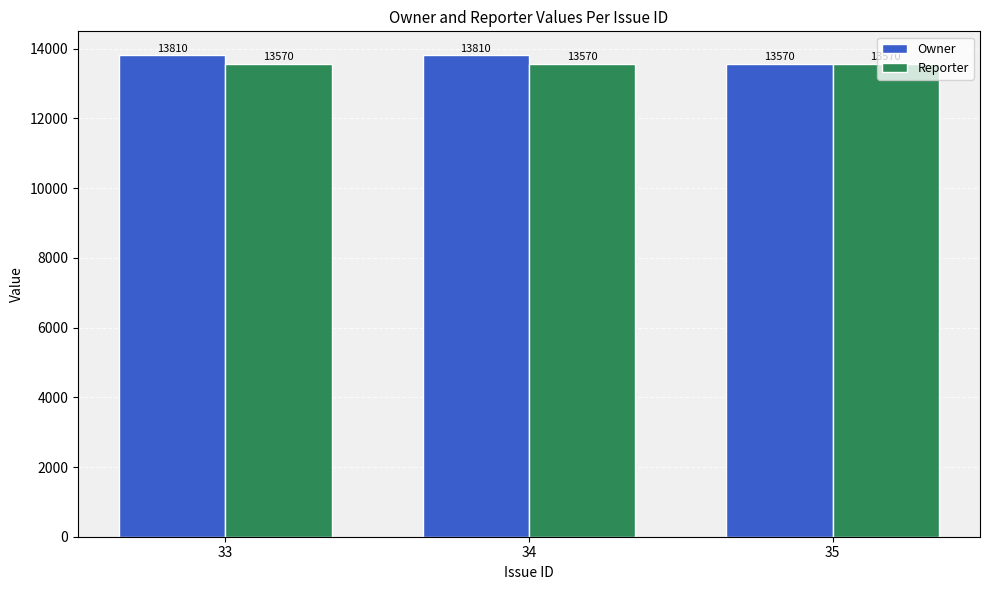

What is the sum of all Owner values?

41190